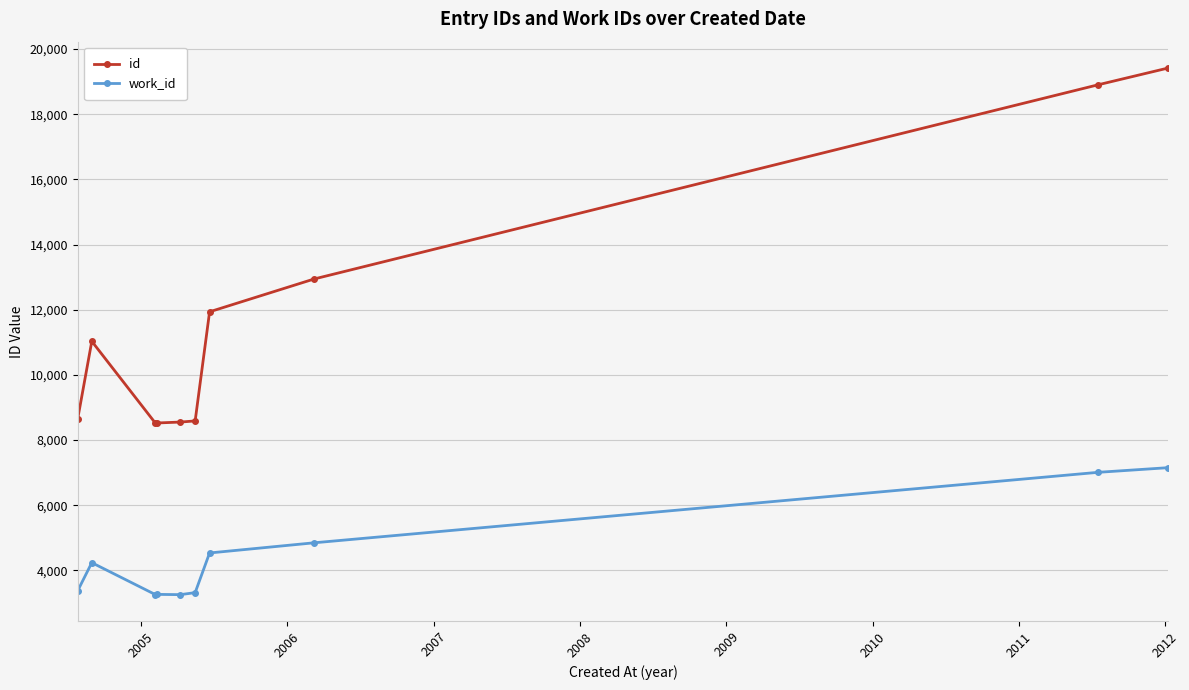

What is the average value of the work_id series?

4428